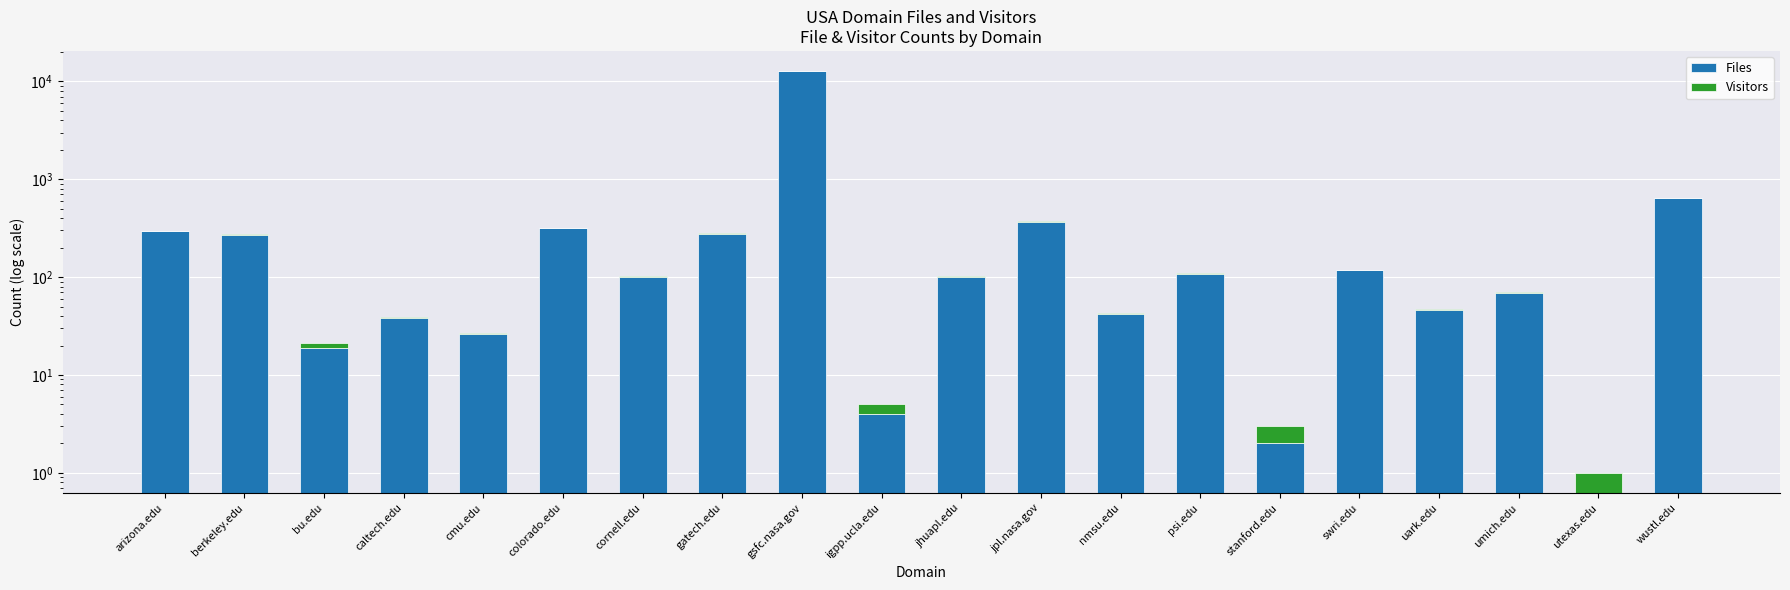

Reading left to right, what are all the values shown in this chart?

Files: 294	272	19	38	26	315	101	279	12751	4	101	367	42	107	2	117	46	69	0	642
Visitors: 2	3	2	1	1	5	2	2	4	1	1	11	1	2	1	1	1	1	1	2